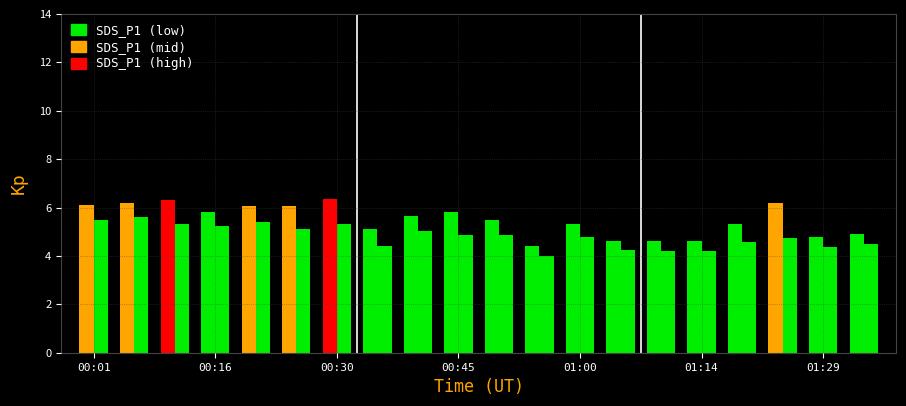

What is the greatest value displayed?

6.4